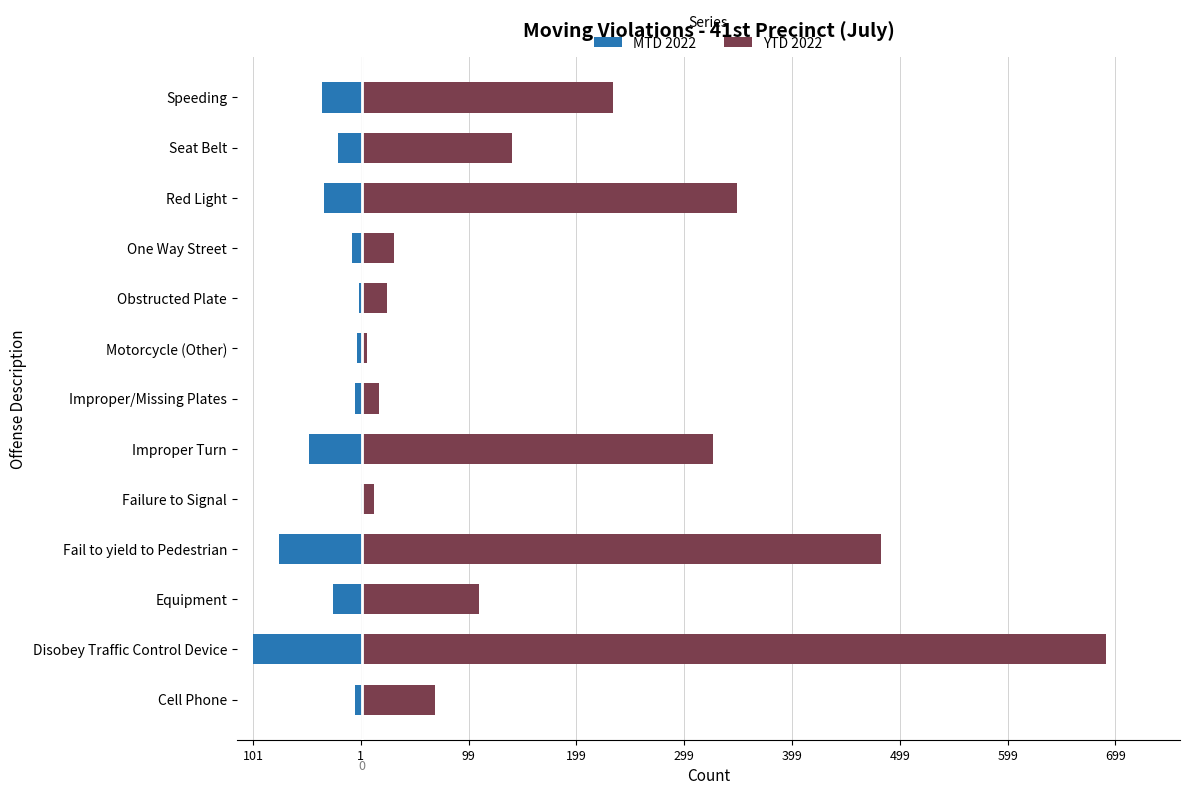

How many data points in MTD 2022 are above -22?

6